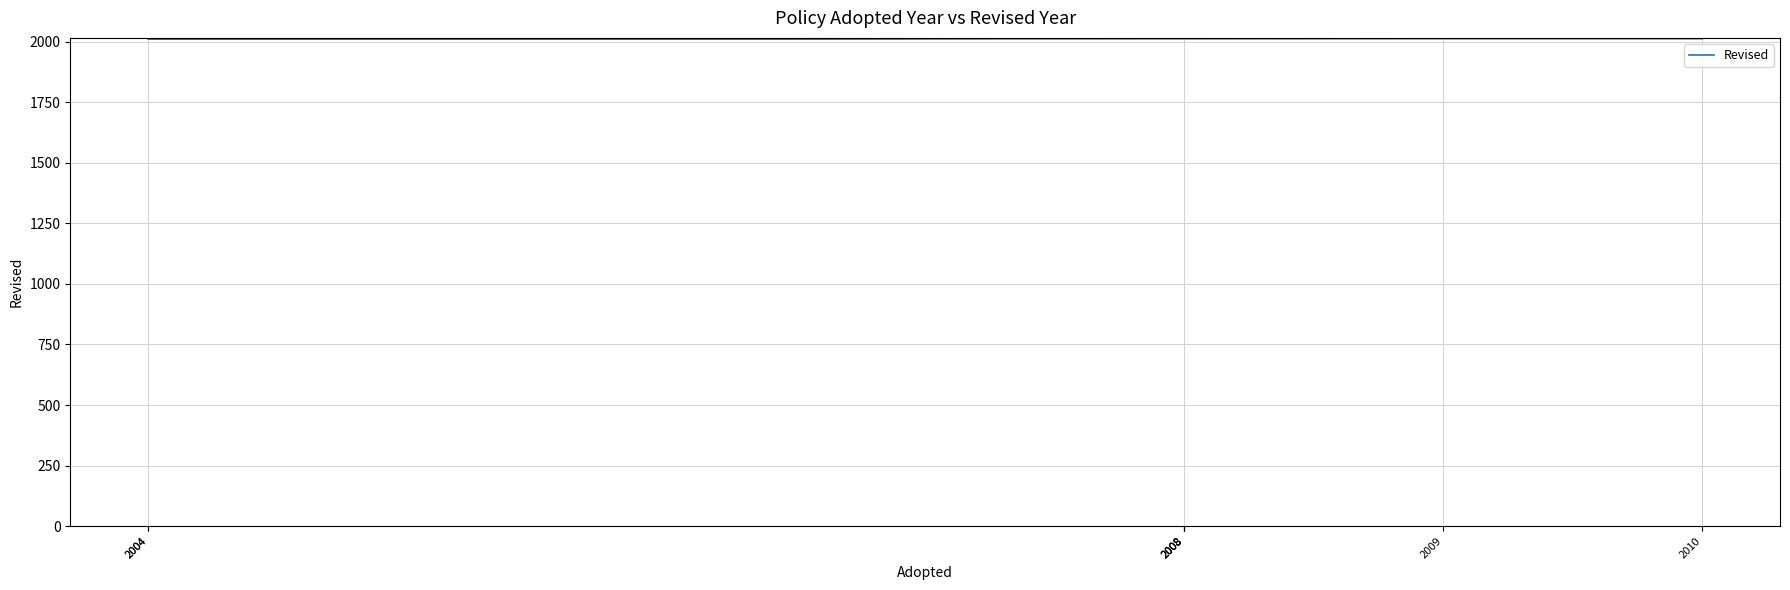

List the labels in order of value, largest first.

2008, 2008, 2008, 2009, 2010, 2004, 2004